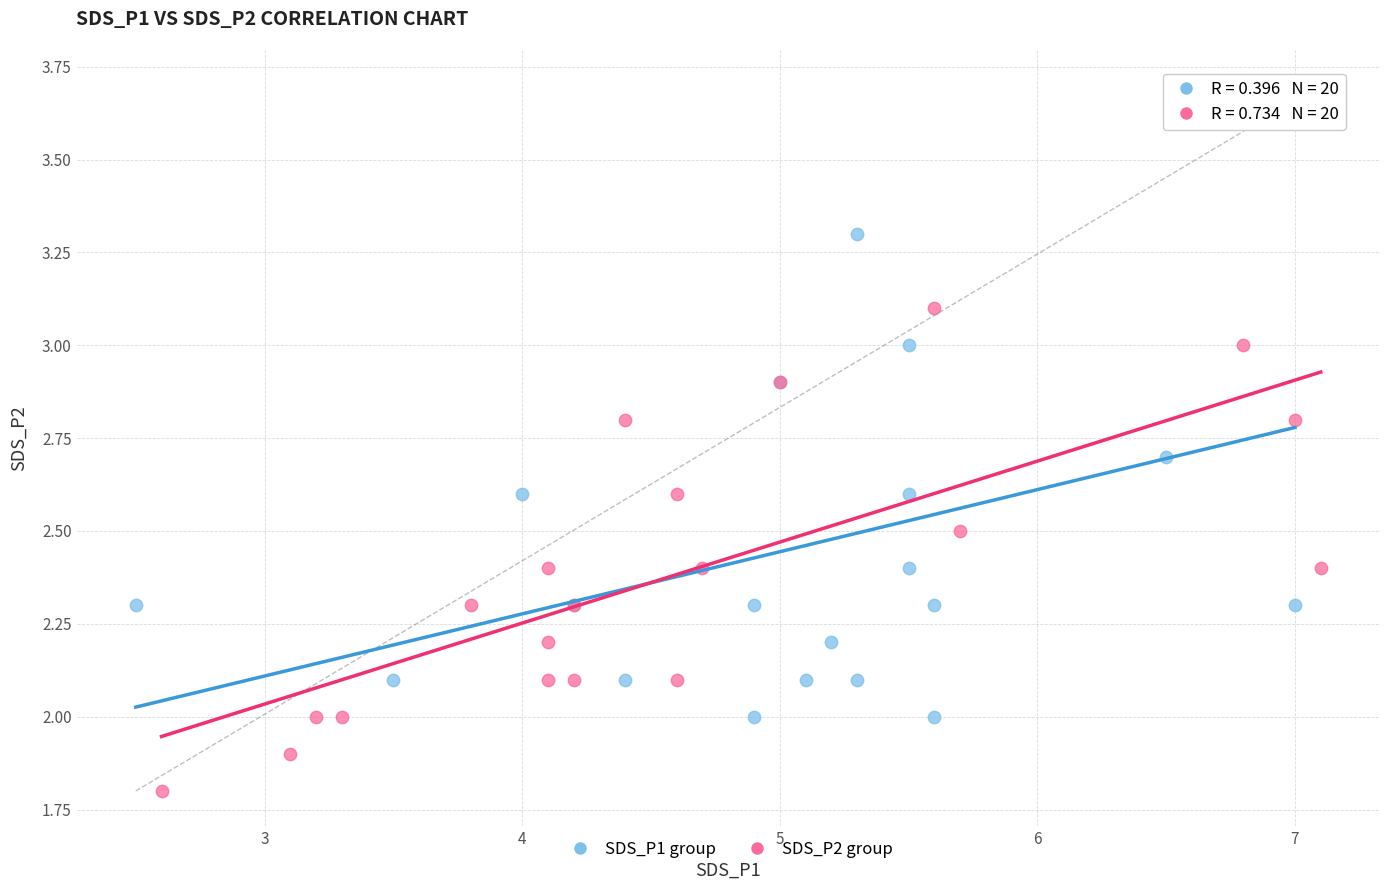

What are all the series names shown in the legend?

SDS_P1 group, SDS_P2 group